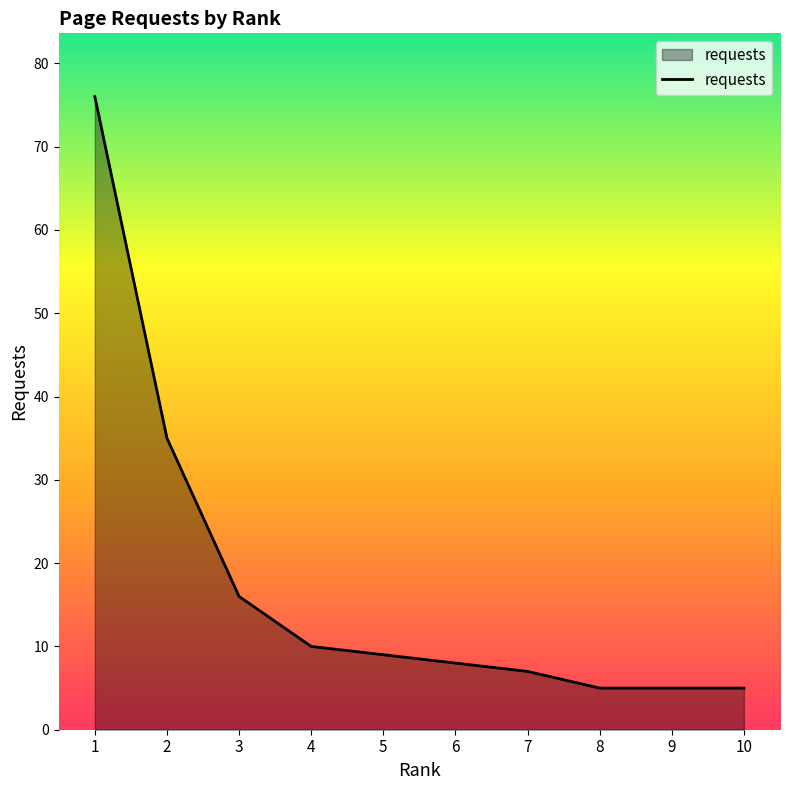

What is the change in value from 3 to 10?

-11